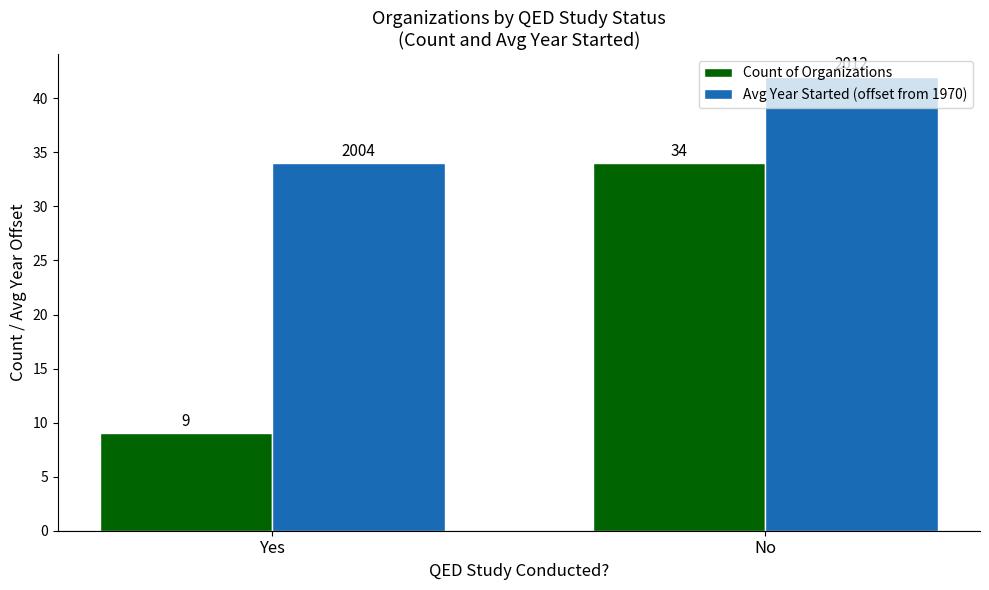

What is the label of the 2nd bar from the right?

Yes